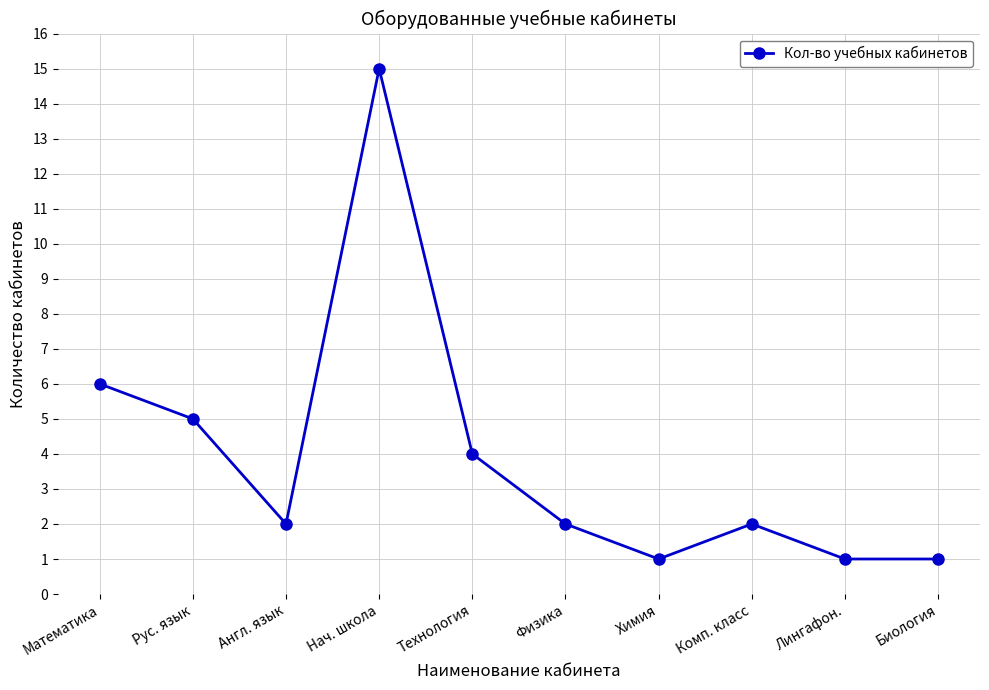

What is the difference between the maximum and minimum values?

14